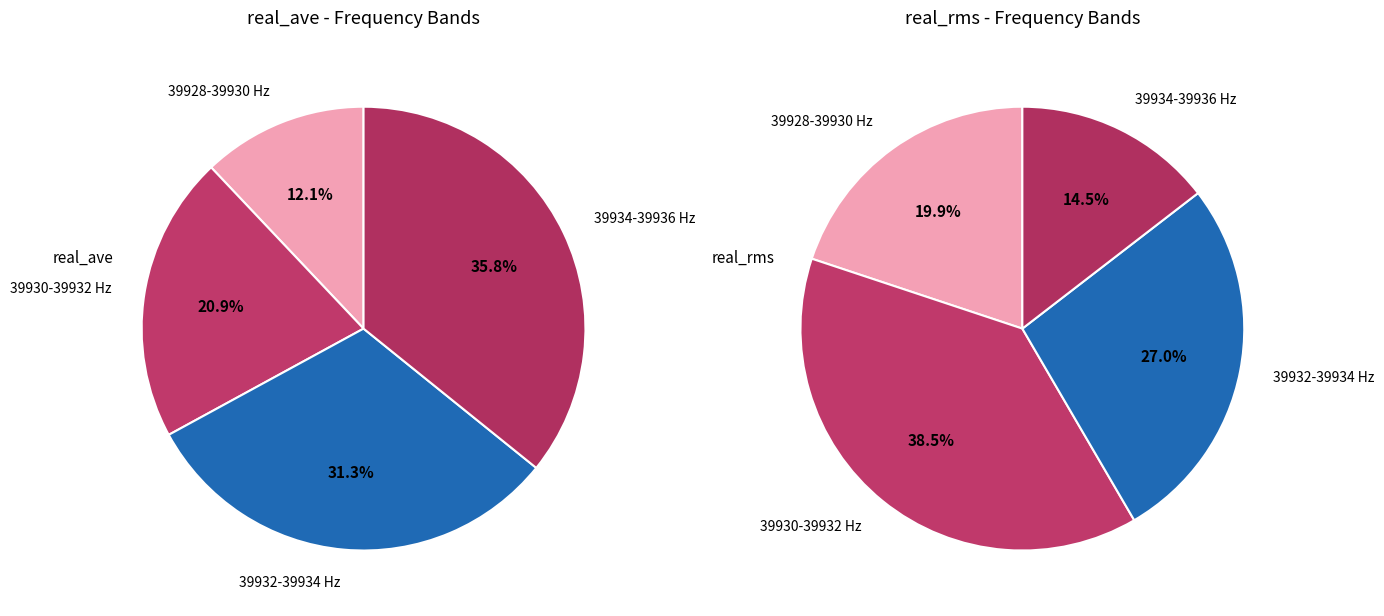

Is 39933.0-39937.0 the majority of the pie?

No